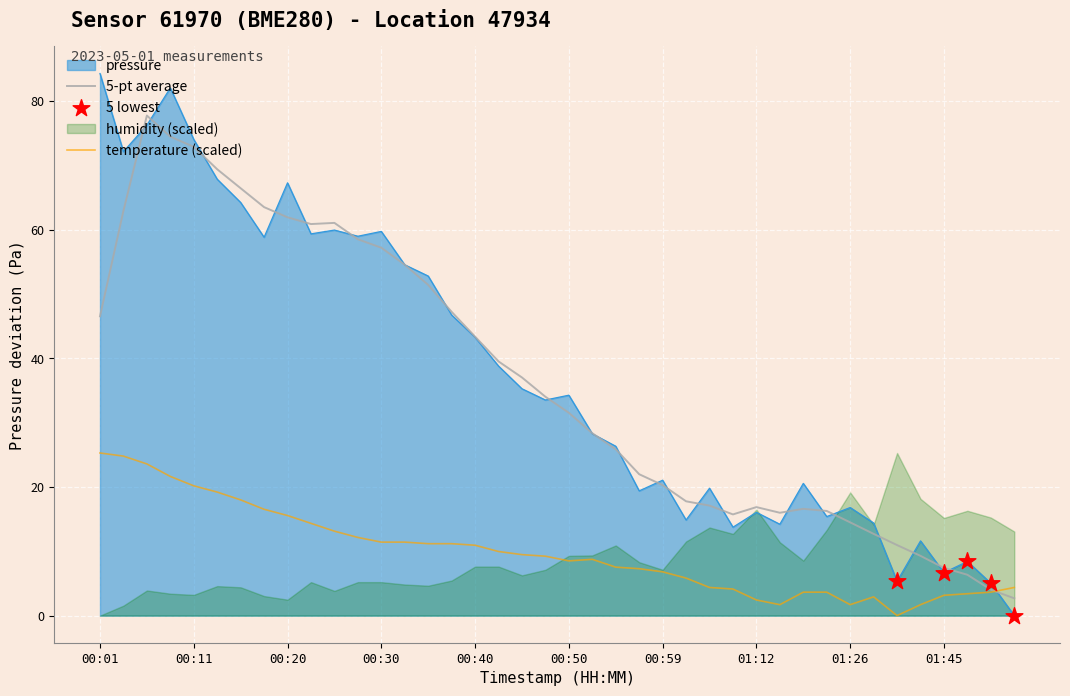

At which category is the sum across all series the highest?

00:01